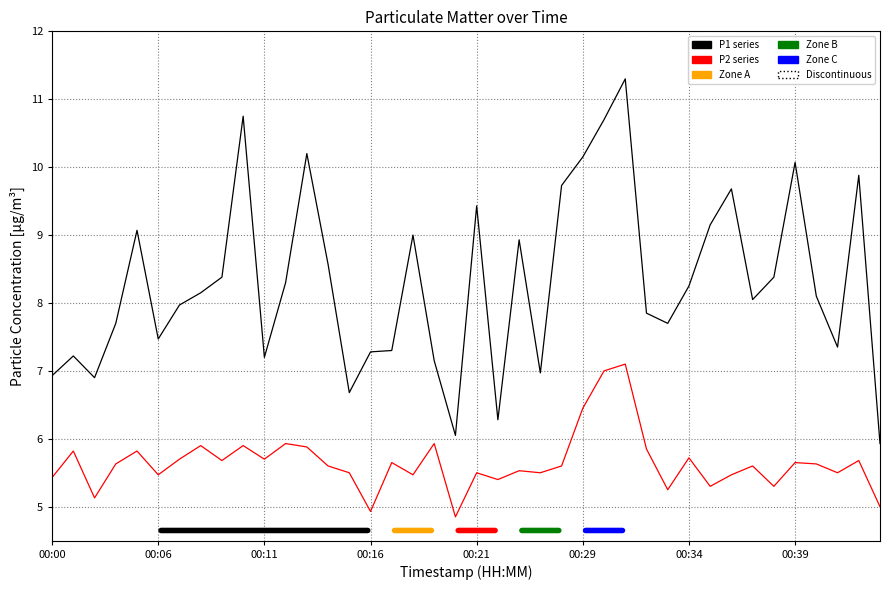

What is the maximum value shown in the chart?

11.3